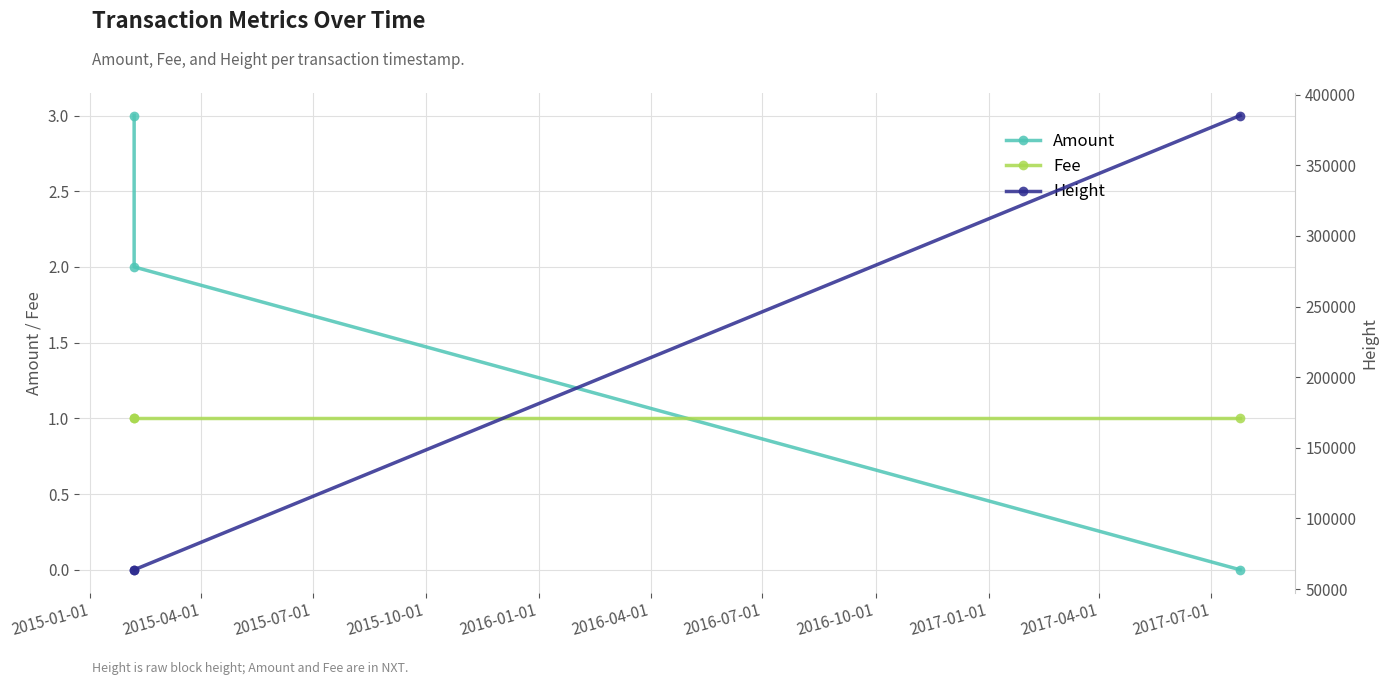

How many values in the Amount series exceed 2?

1